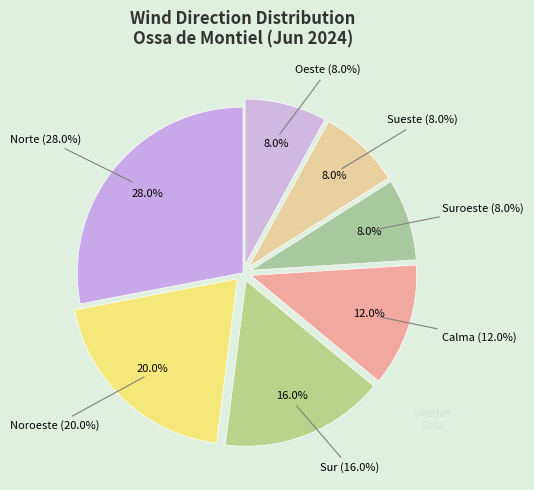

Is there any slice that represents more than half of the pie?

No